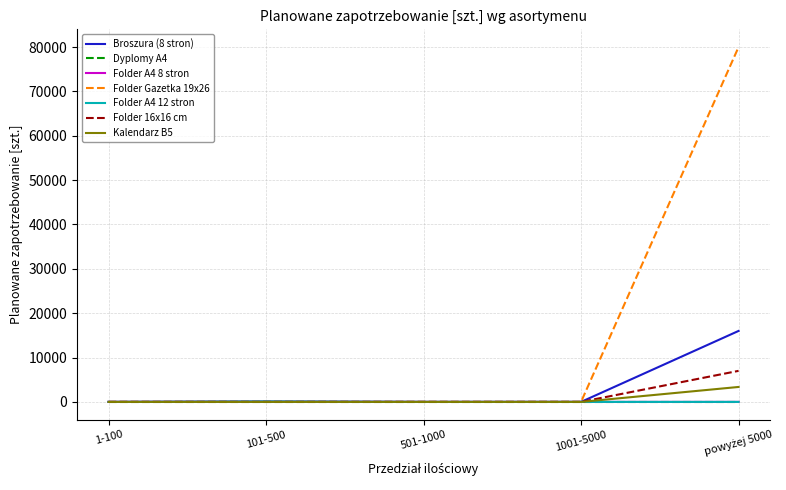

Is this an area chart (filled region under the line)?

No